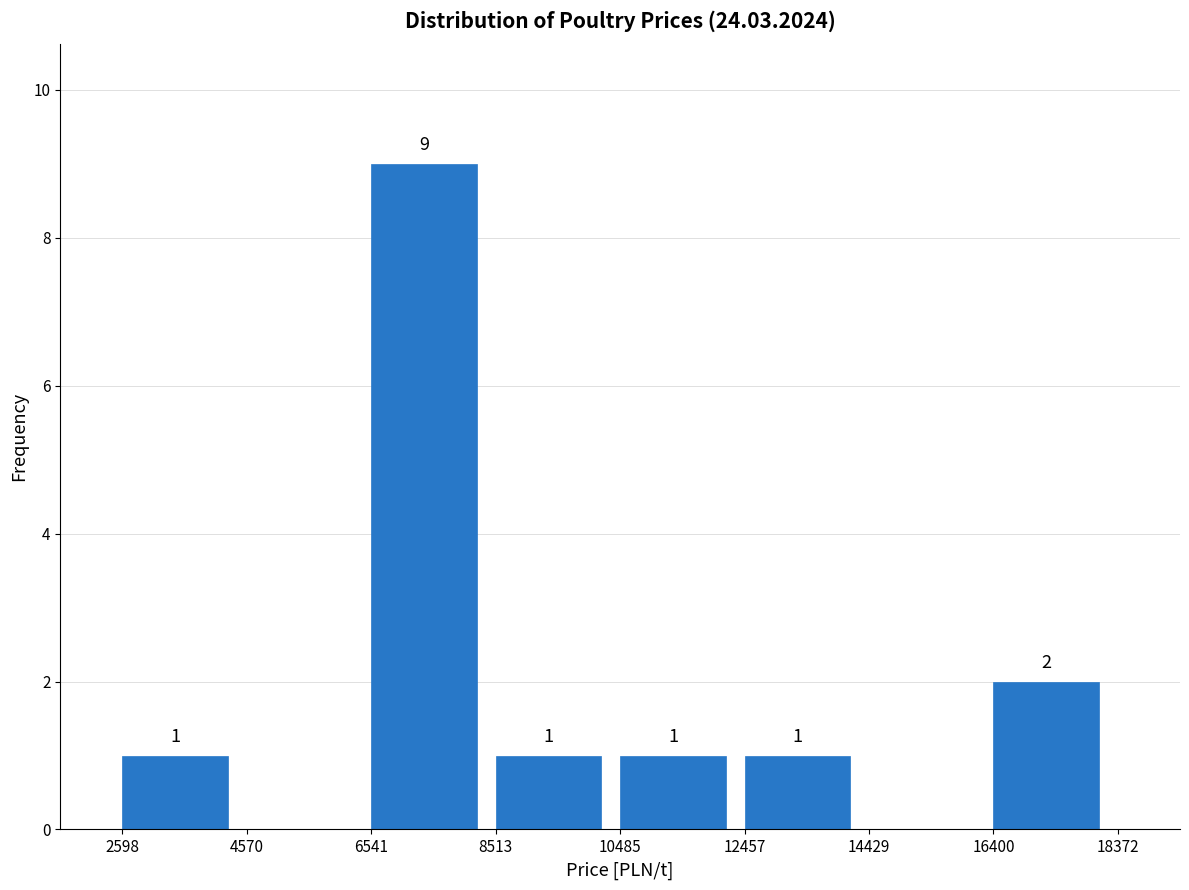

Over which range of the x-axis is the bar tallest?

6541 to 8513